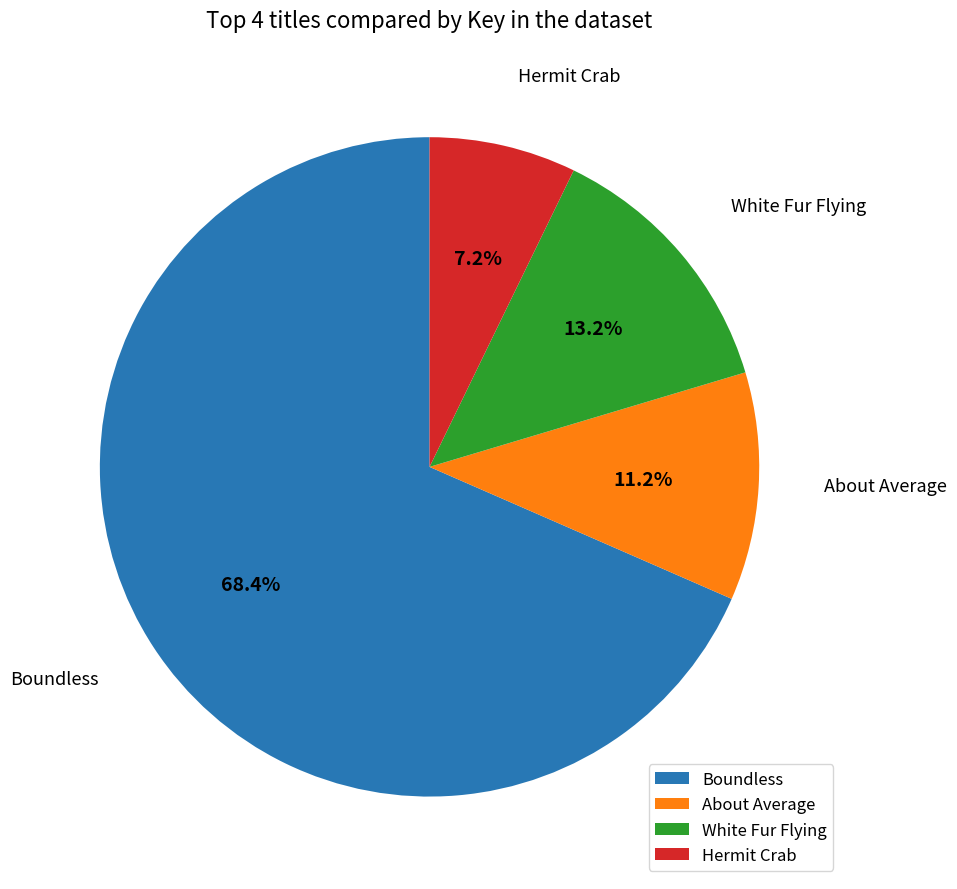

Between Hermit Crab and White Fur Flying, which is larger?

White Fur Flying